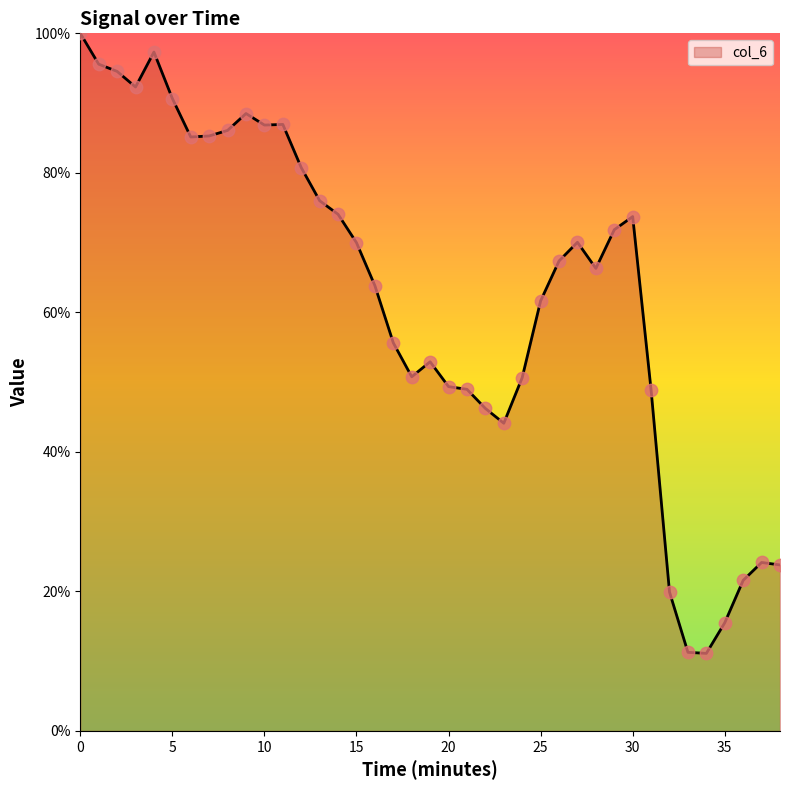

What is the difference between the maximum and minimum values?

88.9